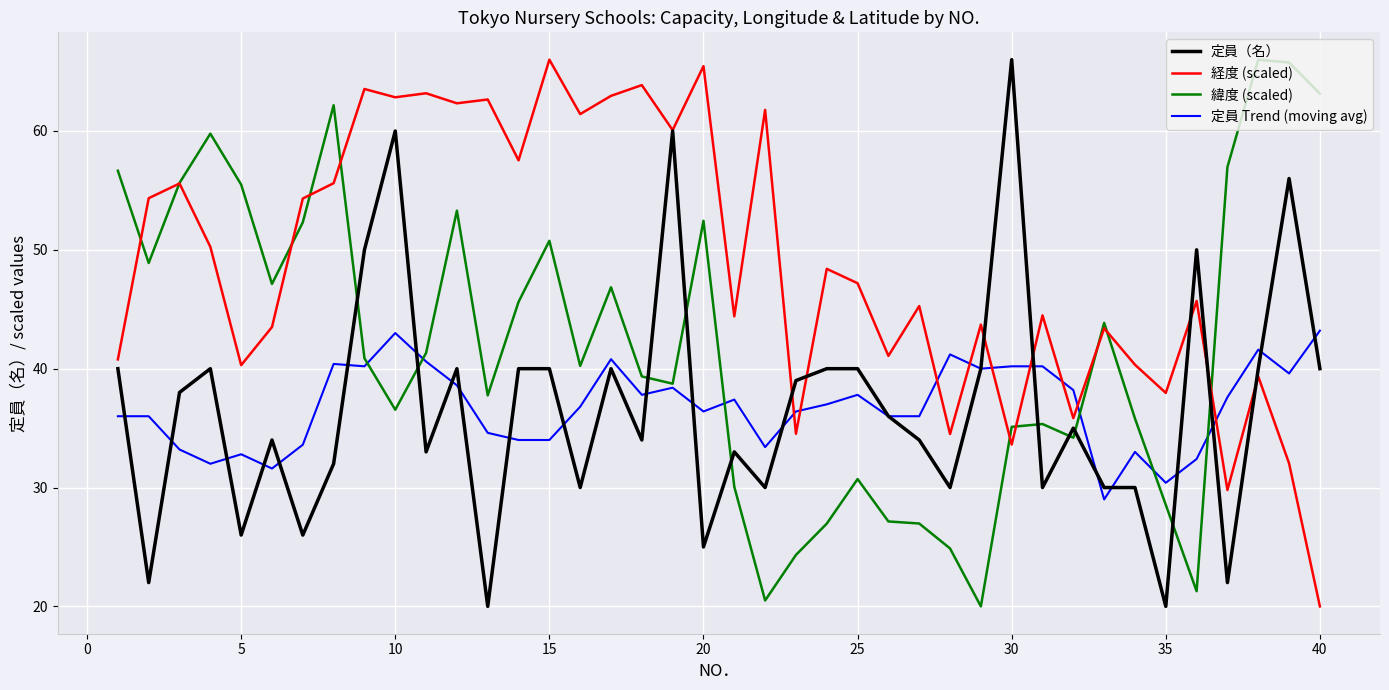

What is the greatest value displayed?

66.0